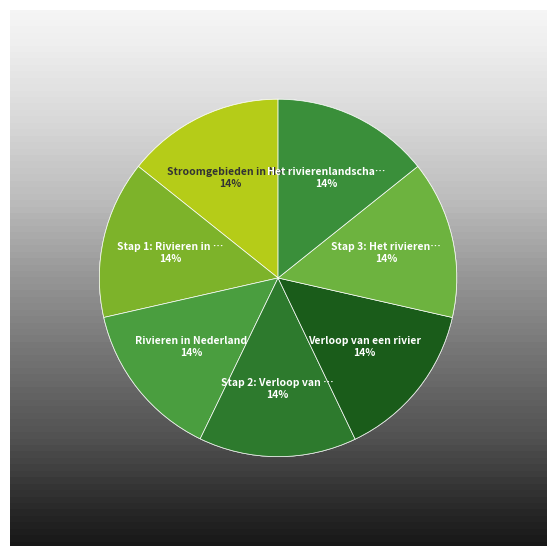

Is the sum of Stap 2: Verloop van een rivier and Rivieren in Nederland greater than half?

No